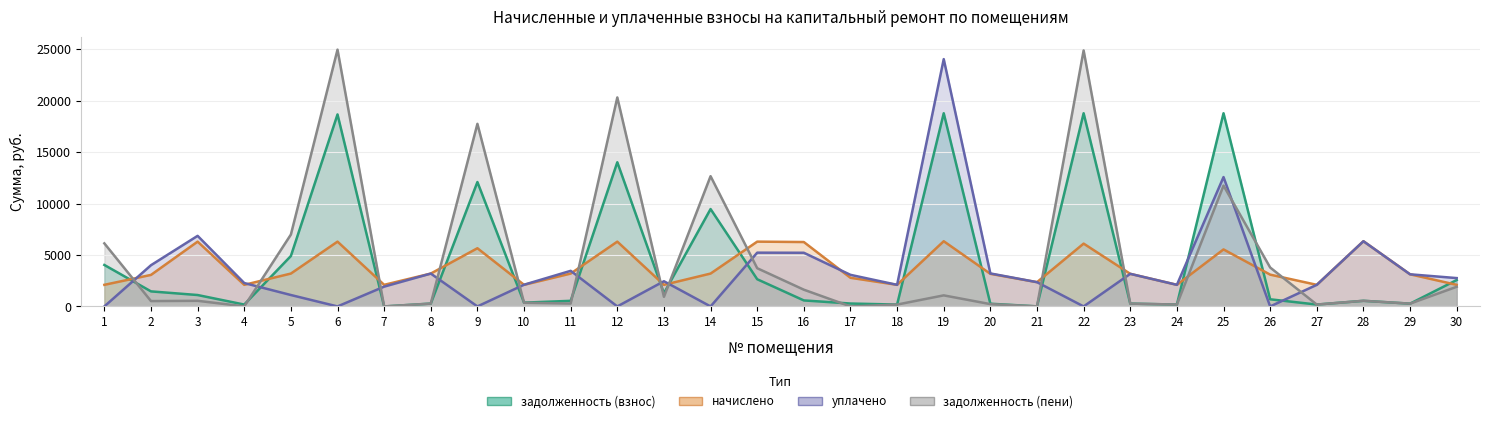

The value of задолженность (пени) at 12 is 20313.3. True or false?

True